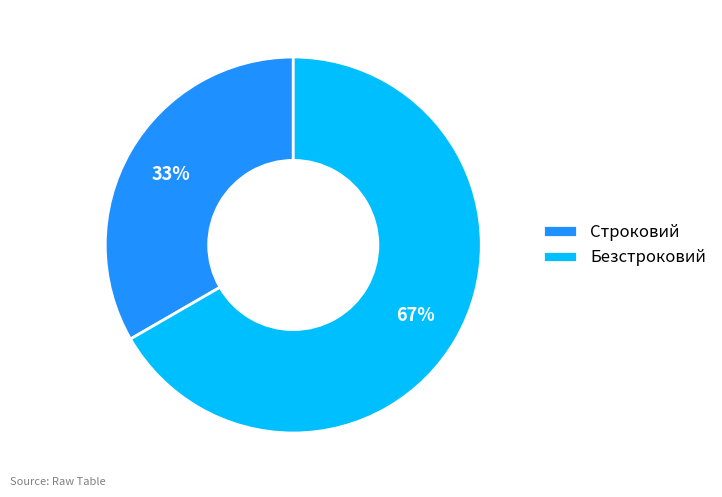

What is the ratio of the value at Строковий to the value at Безстроковий?

0.5